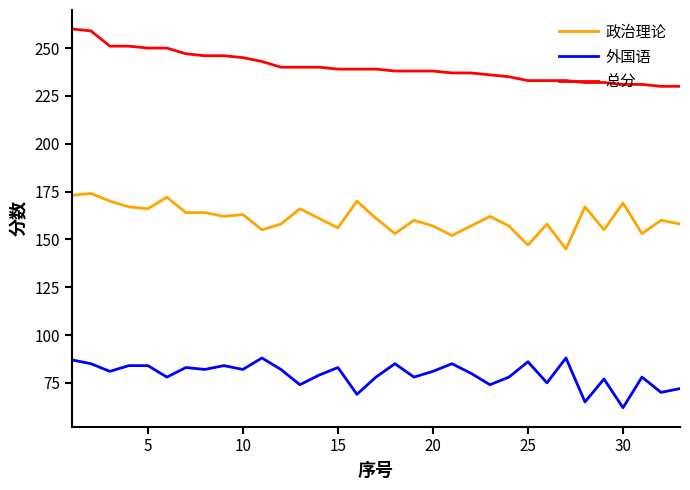

What is the greatest value displayed?

260